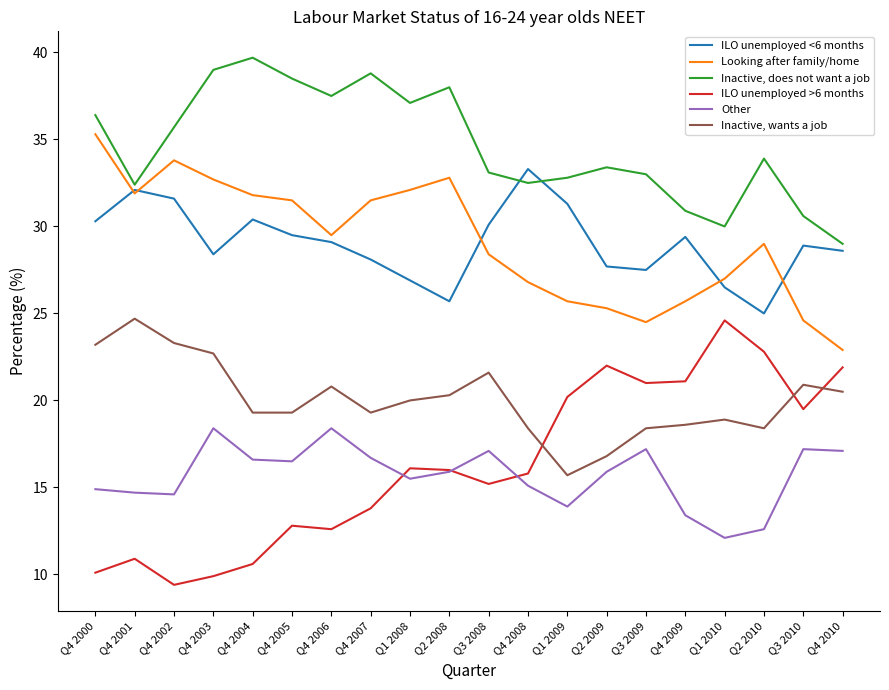

What is the spread (max minus min) of values at Q2 2009?

17.5